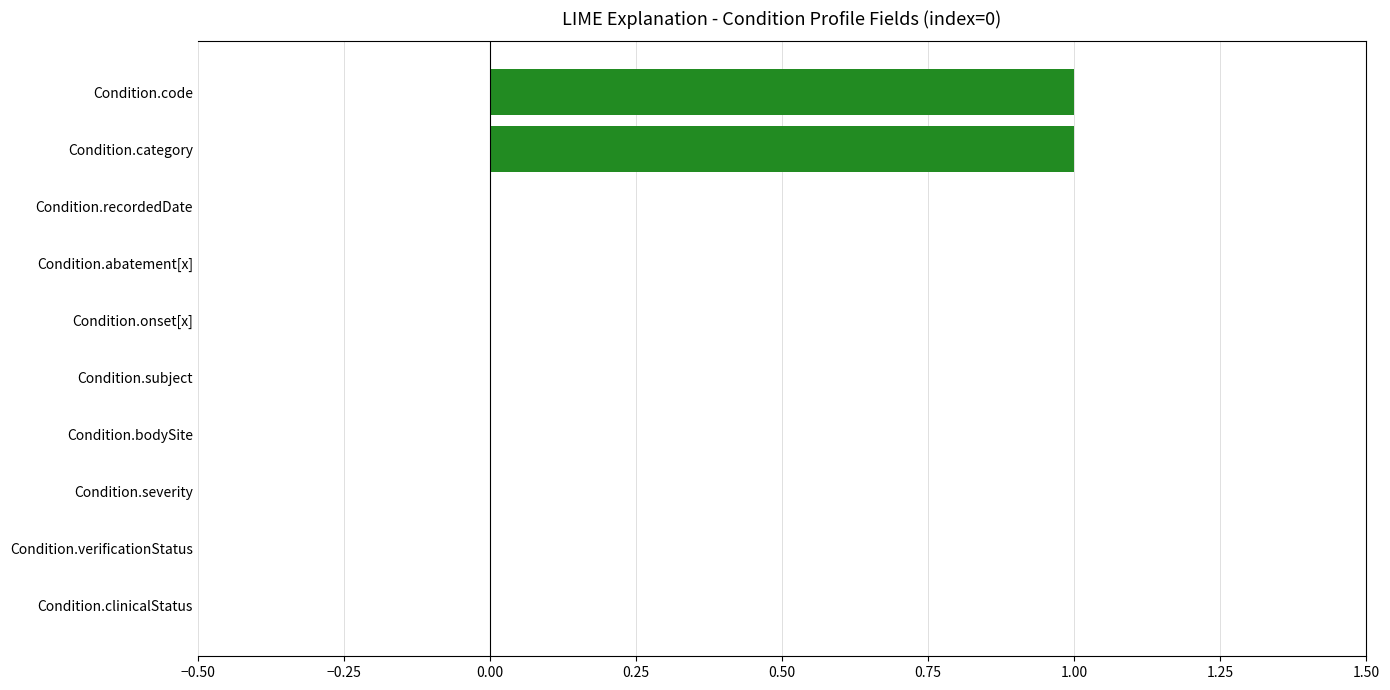

What is the change in value from Condition.verificationStatus to Condition.category?

+1